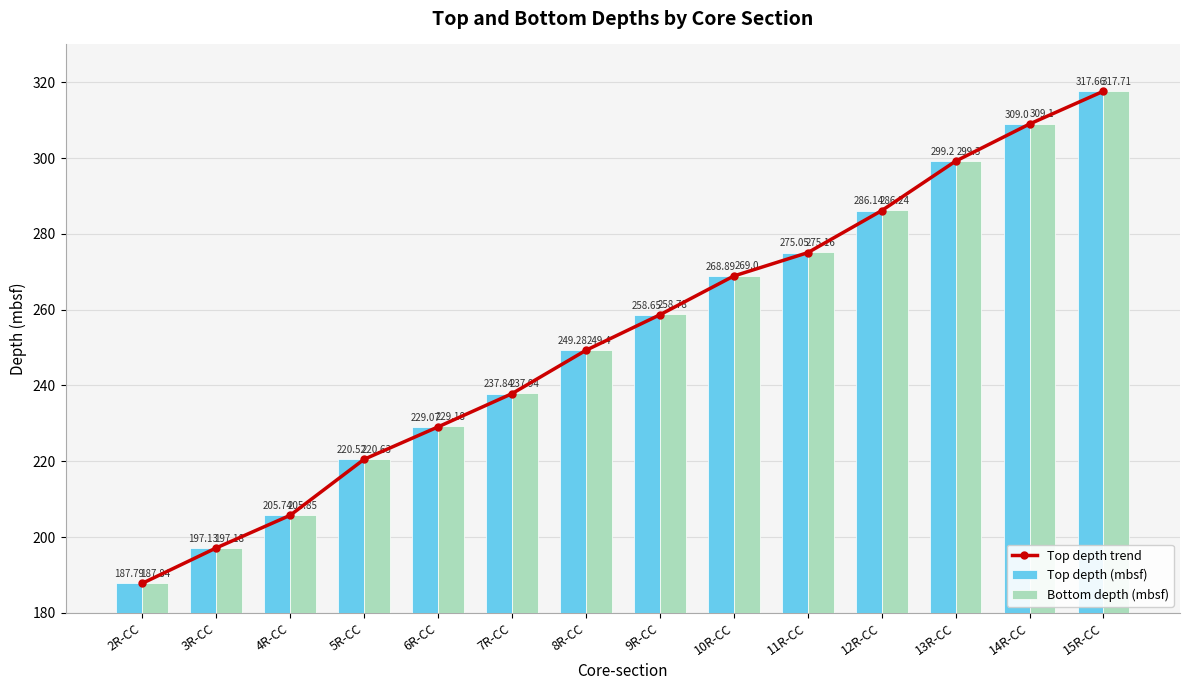

Reading right to left, list all the values displayed in this chart.

Top depth trend: 317.7	309.0	299.2	286.1	275.1	268.9	258.6	249.3	237.8	229.1	220.5	205.7	197.1	187.8
Top depth (mbsf): 317.7	309.0	299.2	286.1	275.1	268.9	258.6	249.3	237.8	229.1	220.5	205.7	197.1	187.8
Bottom depth (mbsf): 317.7	309.1	299.3	286.2	275.2	269.0	258.8	249.4	237.9	229.2	220.6	205.8	197.2	187.8